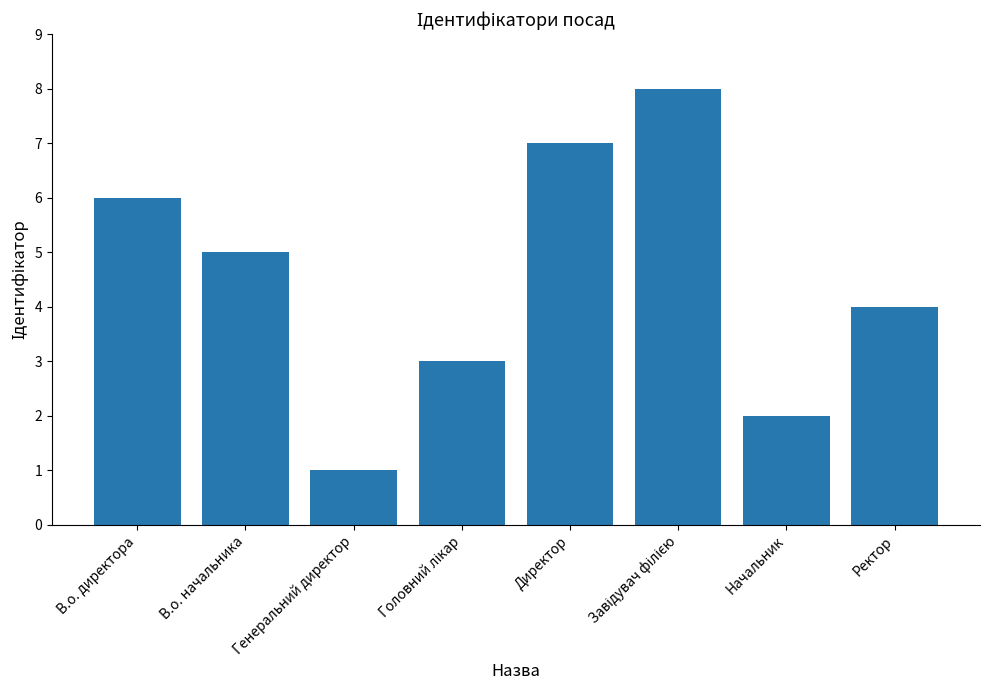

What is the approximate value at Директор?

7